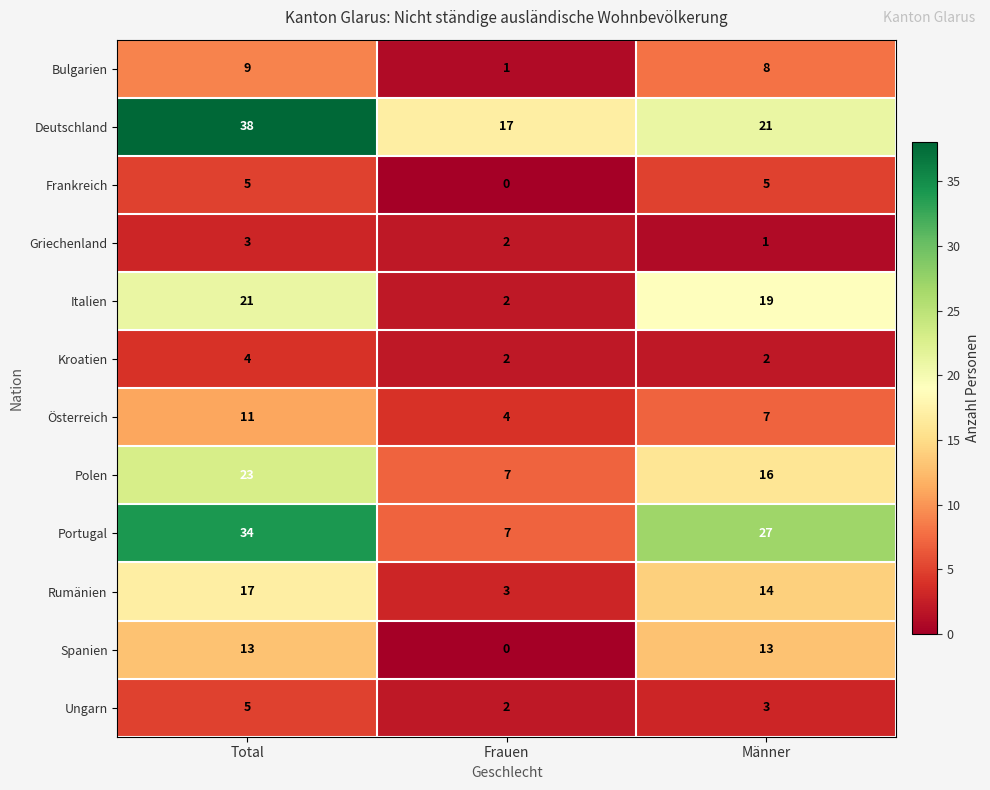

At how many categories does at least one series exceed 30?

1